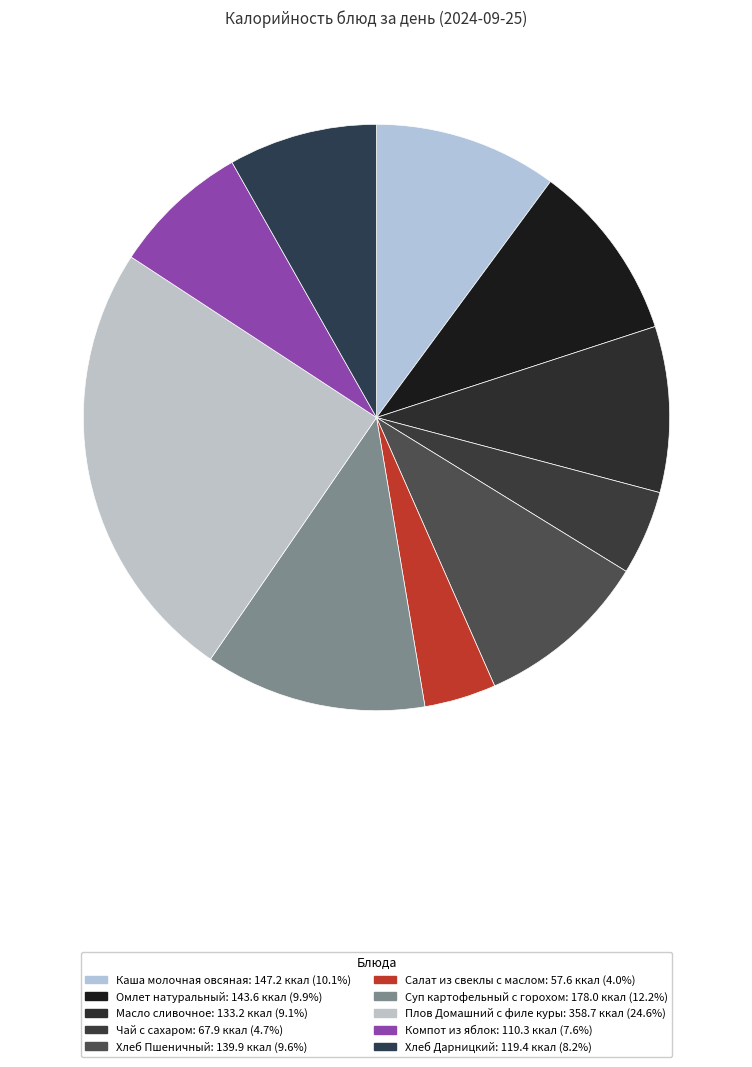

Count the number of slices in the pie.

10